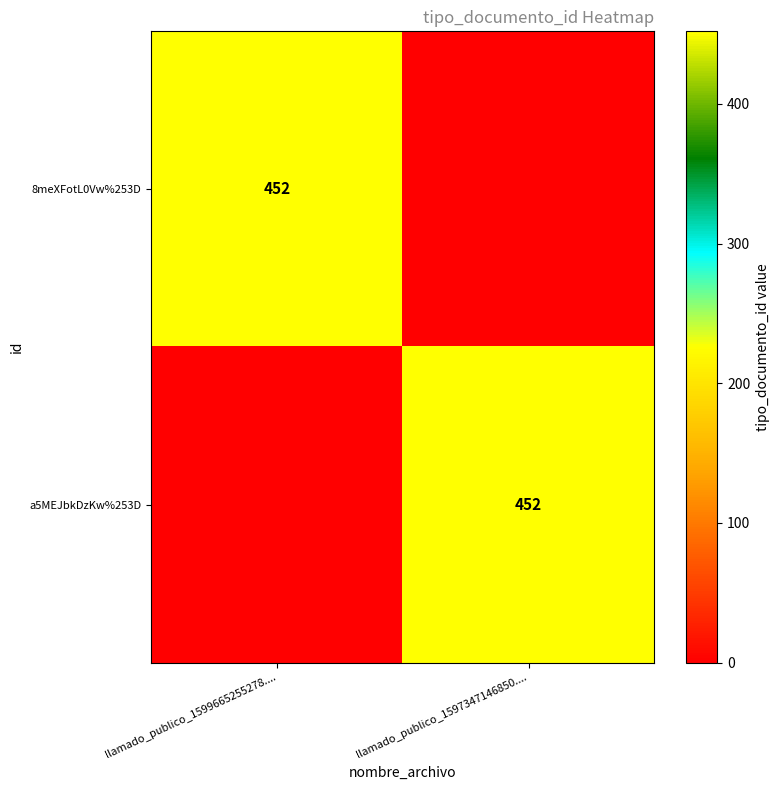

The value of a5MEJbkDzKw%253D at llamado_publico_1597347146850.... is 452. True or false?

True